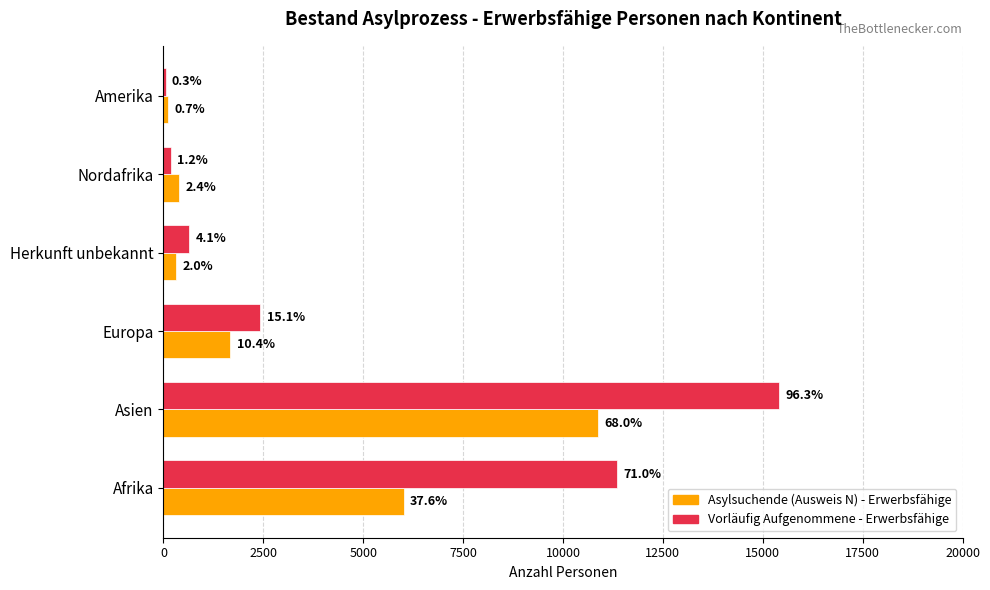

What are all the series names shown in the legend?

Asylsuchende (Ausweis N) - Erwerbsfähige, Vorläufig Aufgenommene - Erwerbsfähige